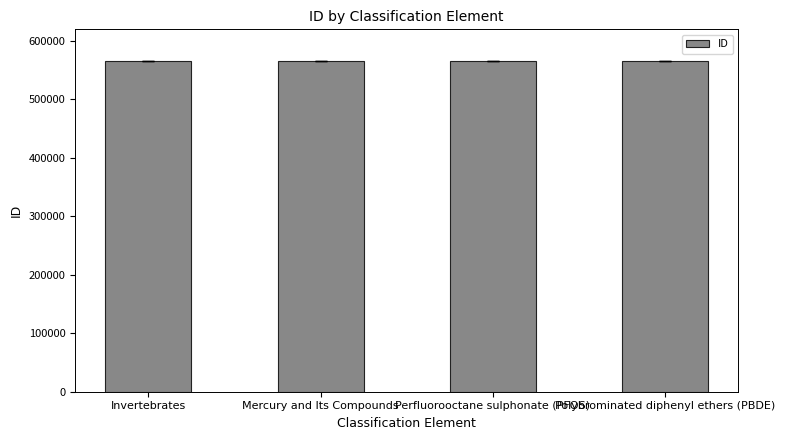

What is the sum of the values at Polybrominated diphenyl ethers (PBDE) and Perfluorooctane sulphonate (PFOS)?

1131284